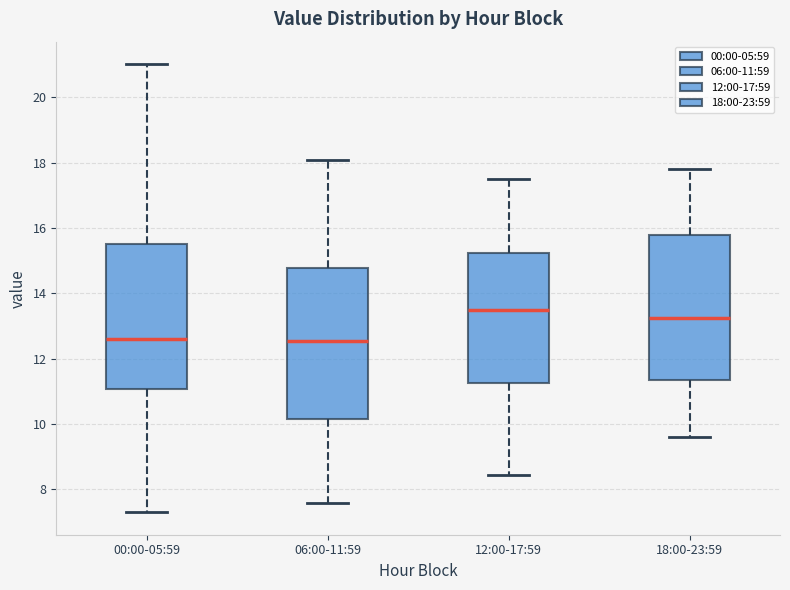

Reading left to right, transcribe this box plot: for each box, give where its median line is, the range the box spans, and where its two whiskers end, as read against the y-axis. The values are not printed on the chart, so give them approximately, as read against the axis.

00:00-05:59: median 12.6, box 11.0 to 15.6, whiskers 7.4 to 21.0
06:00-11:59: median 12.6, box 10.2 to 14.8, whiskers 7.6 to 18.0
12:00-17:59: median 13.6, box 11.2 to 15.2, whiskers 8.4 to 17.6
18:00-23:59: median 13.2, box 11.4 to 15.8, whiskers 9.6 to 17.8